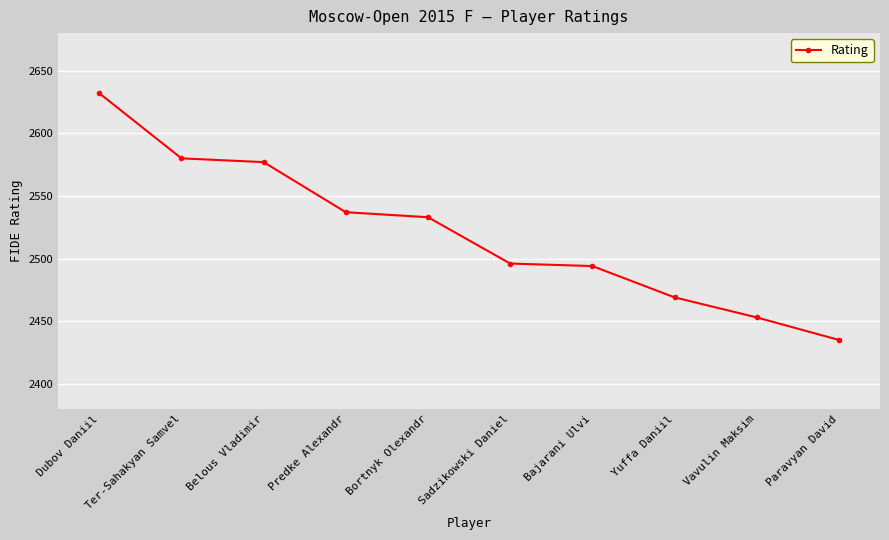

The value at Predke Alexandr is 887. True or false?

False